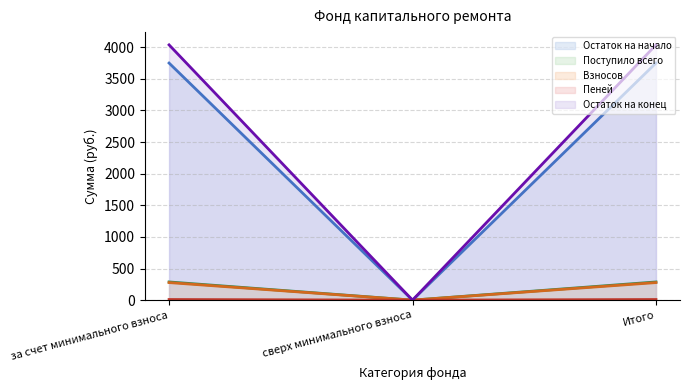

Which series has the largest total across all categories?

Остаток на конец